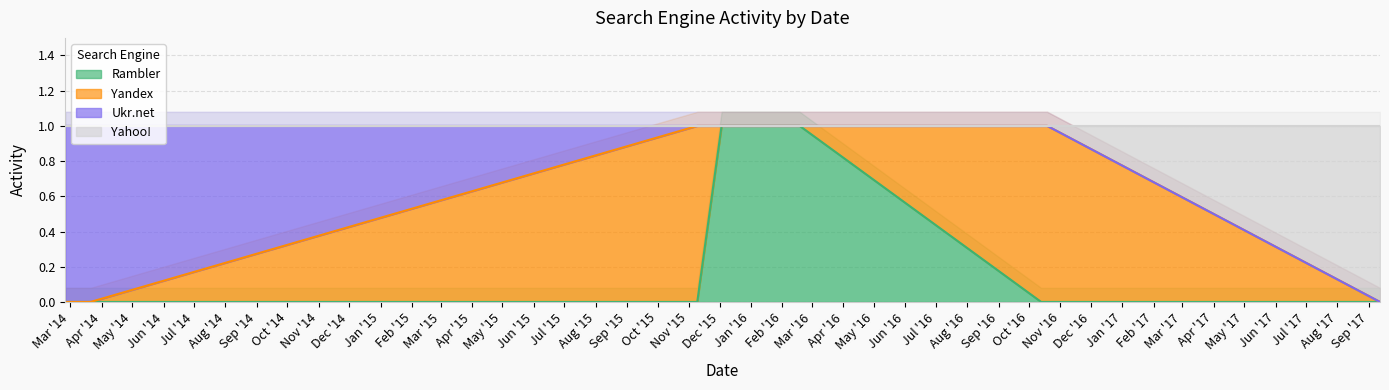

At which label is Yahoo! closest to 0?

2017-09-12